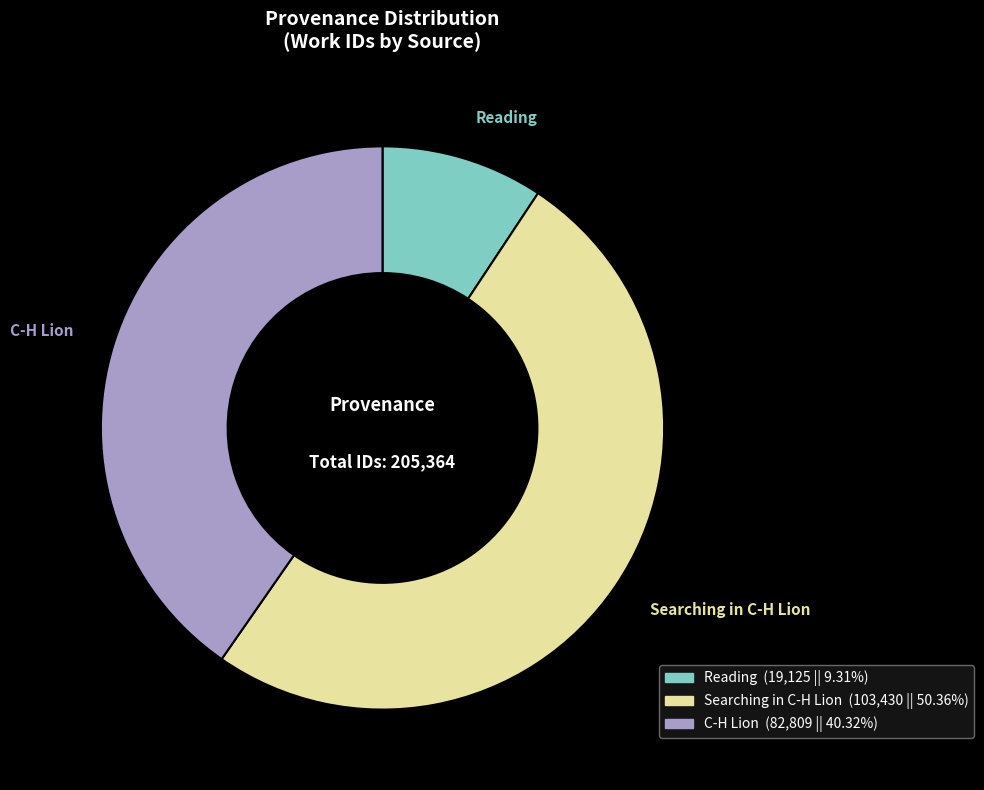

What is the largest slice in the pie chart?

Searching in C-H Lion